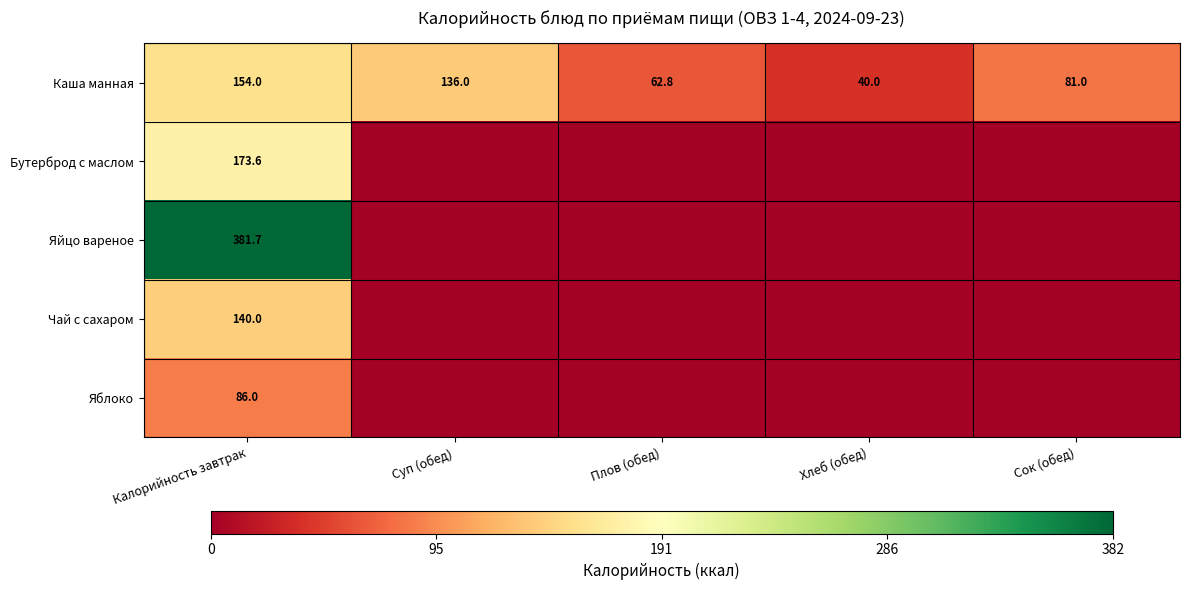

At how many categories does at least one series exceed 158?

1